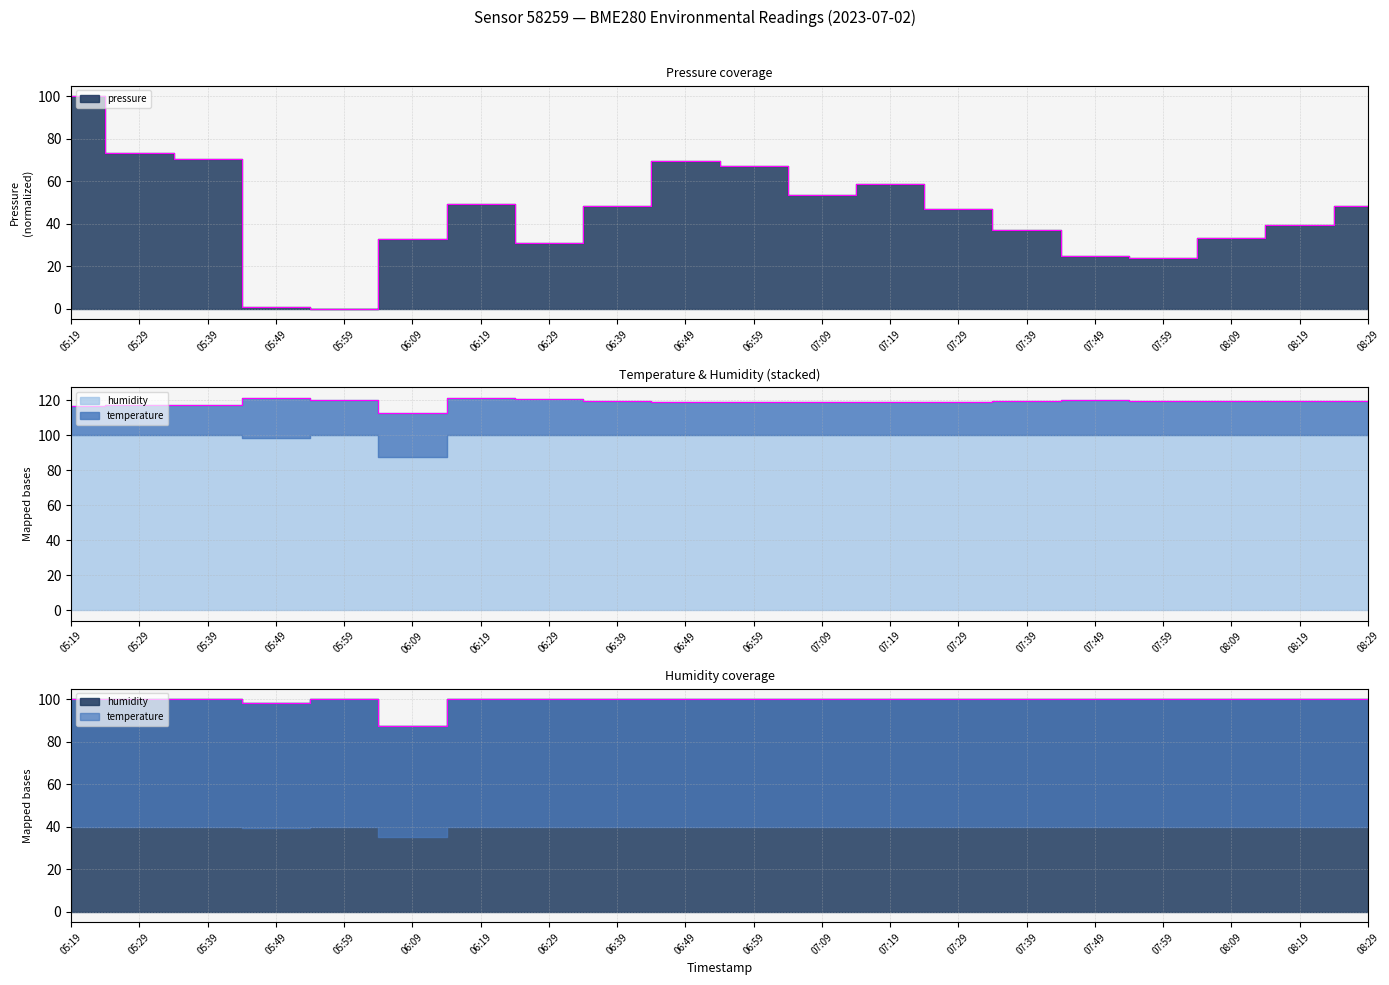

How many categories are shown in the chart?

20